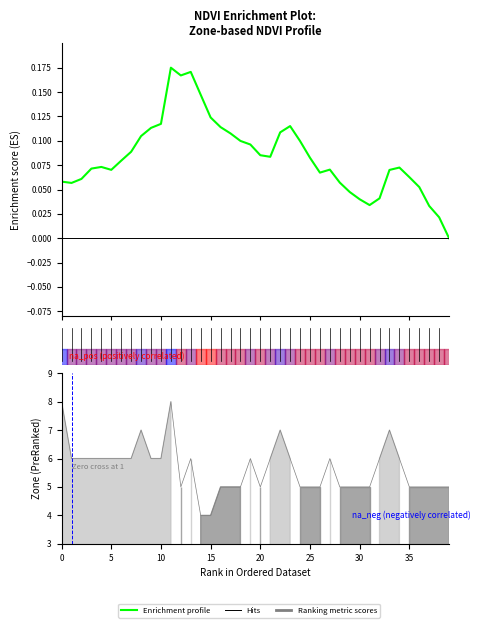

At which category does the chart reach its minimum across all series?

39